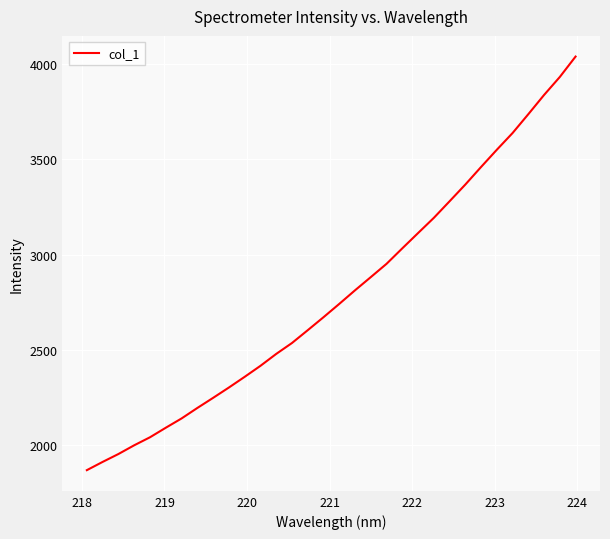

What is the maximum value shown in the chart?

4039.9